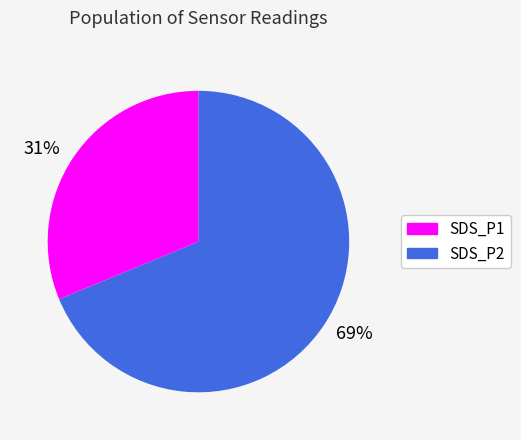

What percentage is the 31% slice, to the nearest percent?

31%